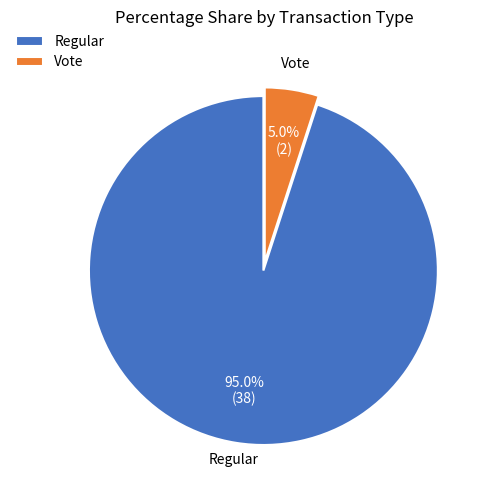

Does Regular represent more than half of the total?

Yes